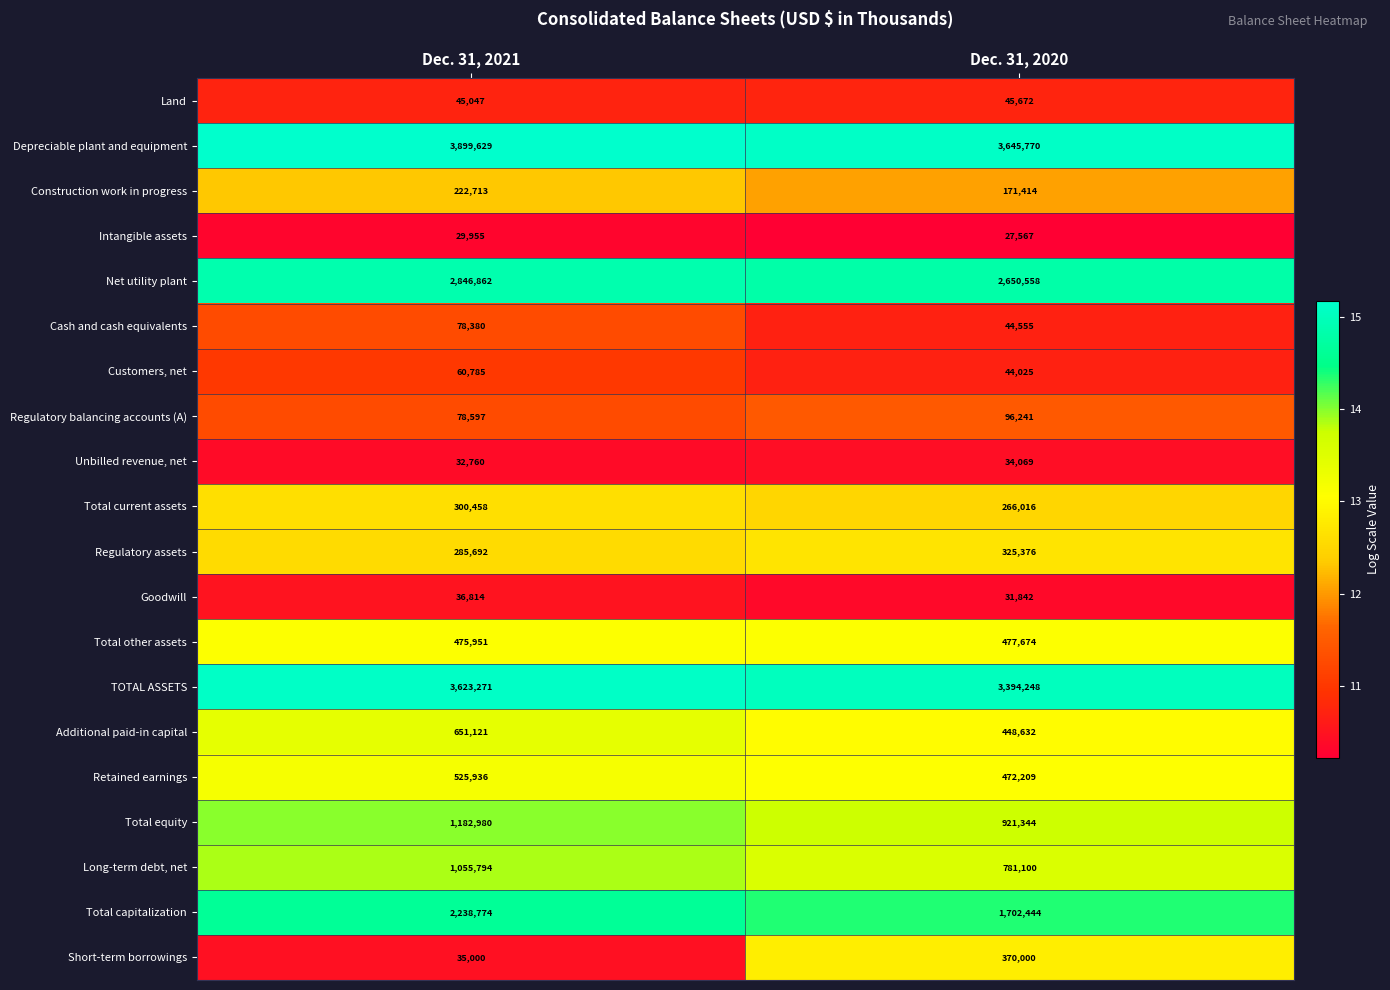

What is the sum of the Intangible assets values at Dec. 31, 2020 and Dec. 31, 2021?

57522